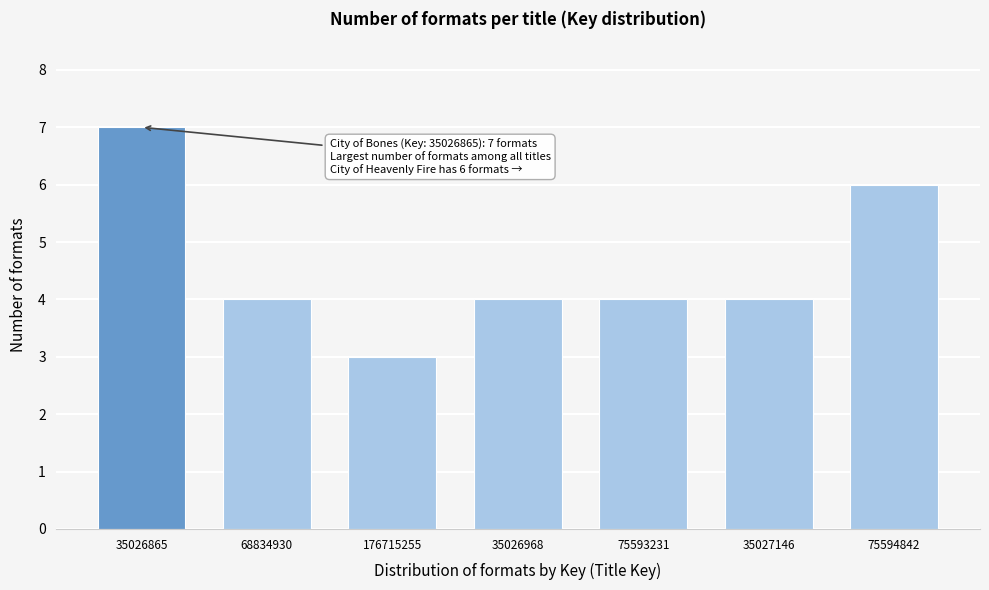

Reading right to left, what are all the values shown in this chart?

75594842=6	35027146=4	75593231=4	35026968=4	176715255=3	68834930=4	35026865=7